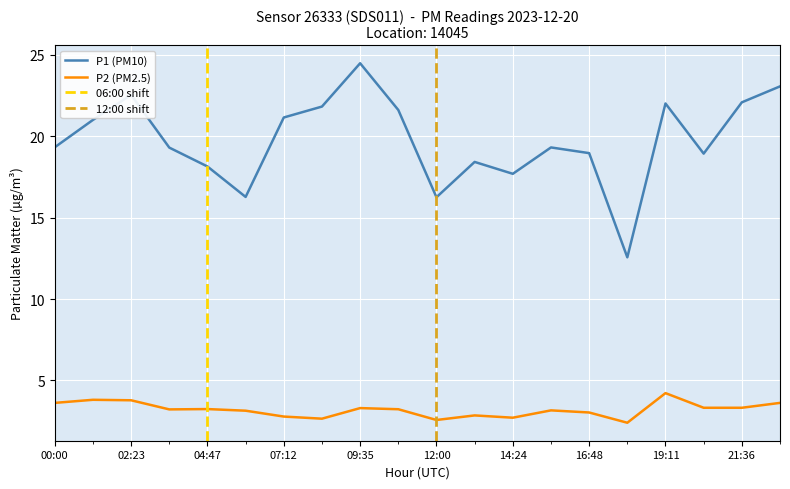

Which series has the largest total across all categories?

P1